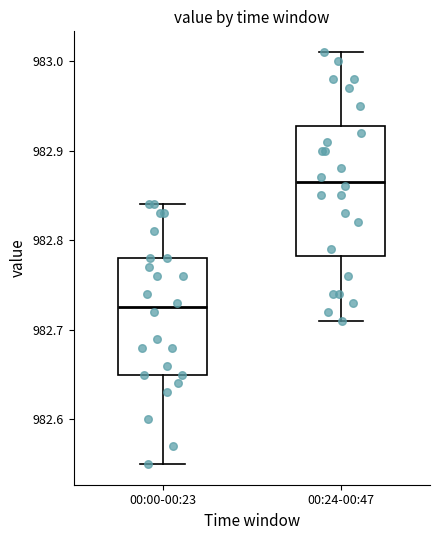

Reading left to right, read every box against the y-axis: the position of its median line, the range the box covers, and the ends of its whiskers. The values are not printed on the chart, so give them approximately, as read against the axis.

00:00-00:23: median 982.73, box 982.65 to 982.78, whiskers 982.55 to 982.84
00:24-00:47: median 982.87, box 982.78 to 982.93, whiskers 982.71 to 983.01